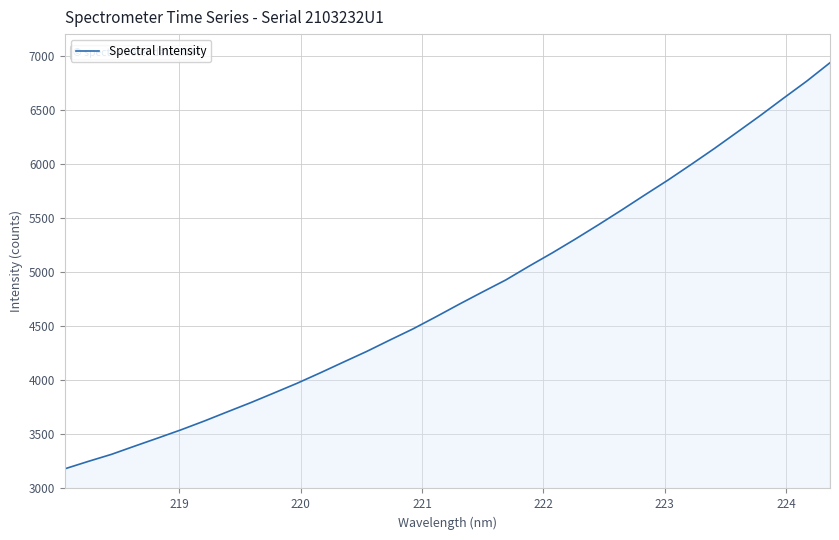

What is the maximum value shown in the chart?

6935.5